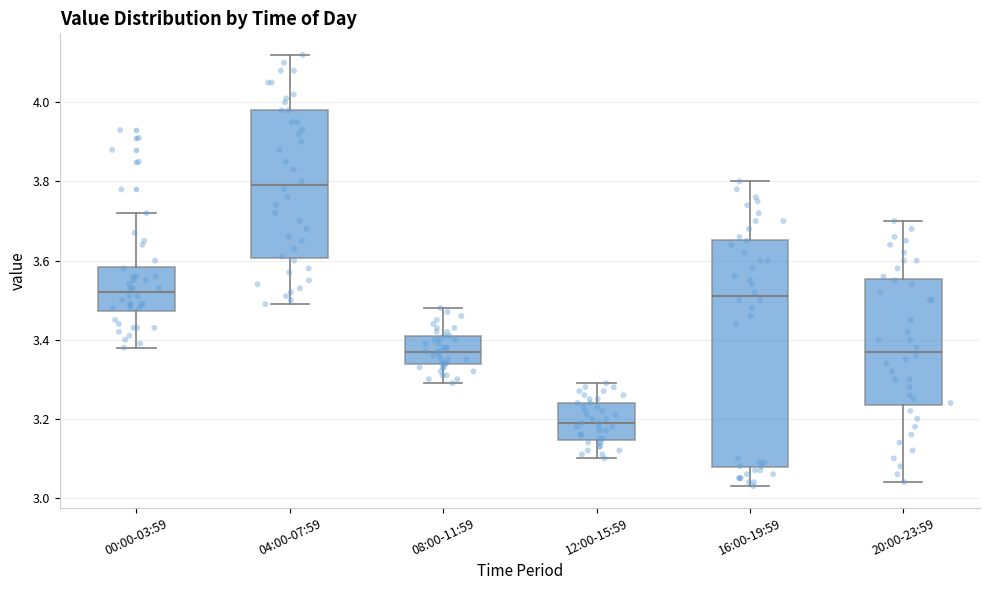

Which box has the lowest median line?

12:00-15:59